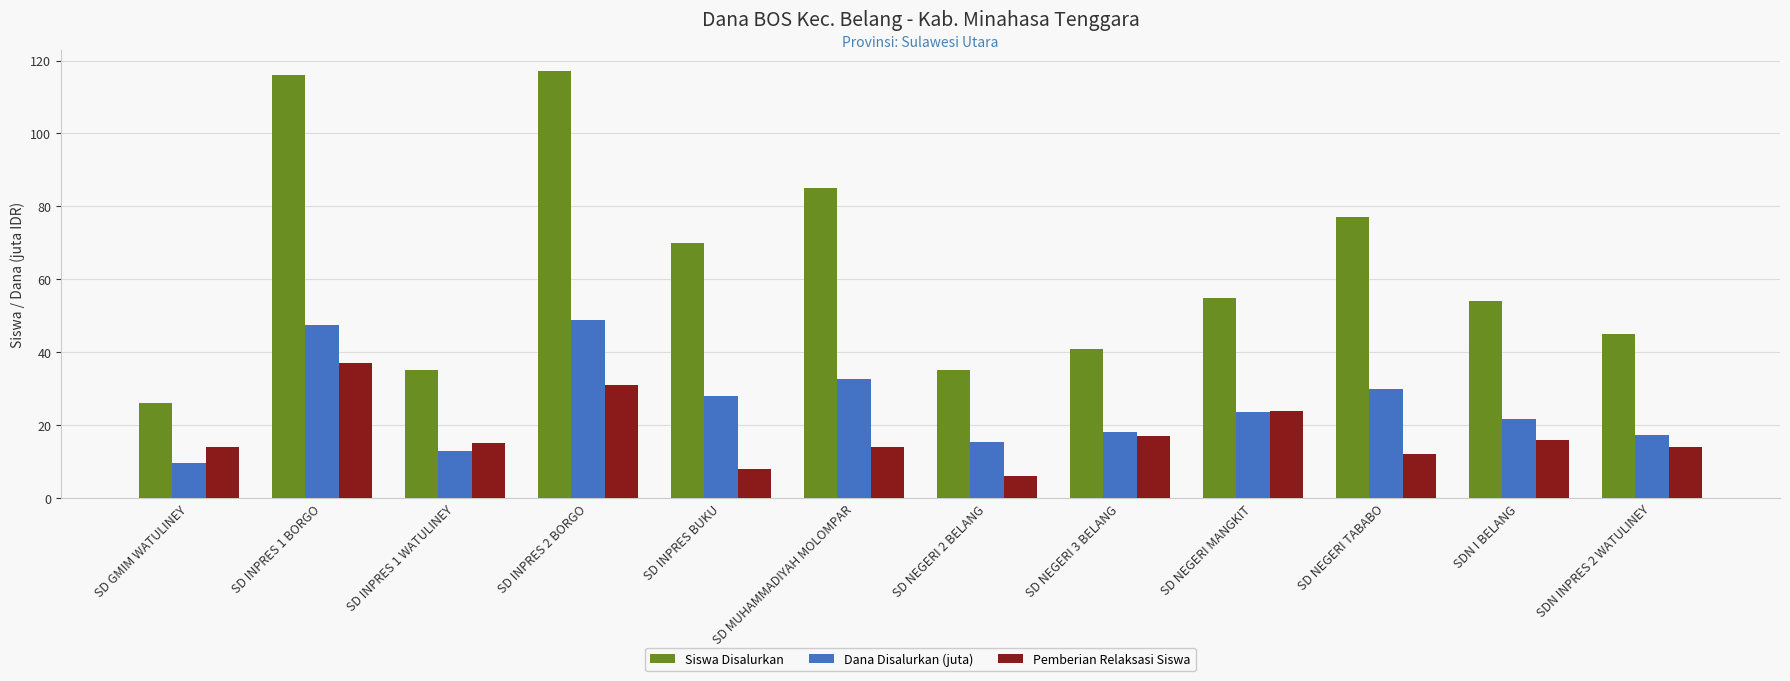

How many values in the Pemberian Relaksasi Siswa series are below 15?

6